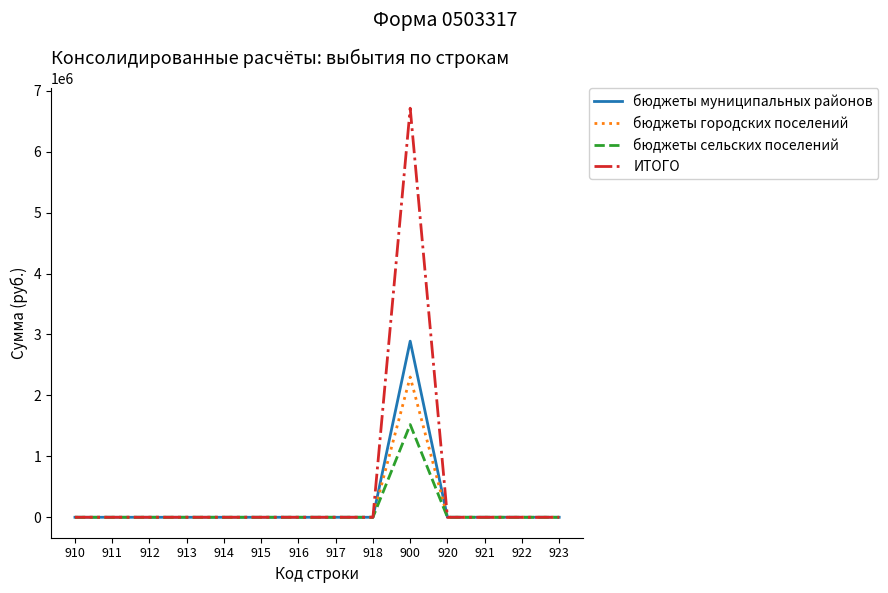

Reading right to left, list all the values displayed in this chart.

бюджеты муниципальных районов: 923=0	922=0	921=0	920=0	900=2889796	918=0	917=0	916=0	915=0	914=0	913=0	912=0	911=0	910=0
бюджеты городских поселений: 923=0	922=0	921=0	920=0	900=2301296	918=0	917=0	916=0	915=0	914=0	913=0	912=0	911=0	910=0
бюджеты сельских поселений: 923=0	922=0	921=0	920=0	900=1521332	918=0	917=0	916=0	915=0	914=0	913=0	912=0	911=0	910=0
ИТОГО: 923=0	922=0	921=0	920=0	900=6712424	918=0	917=0	916=0	915=0	914=0	913=0	912=0	911=0	910=0